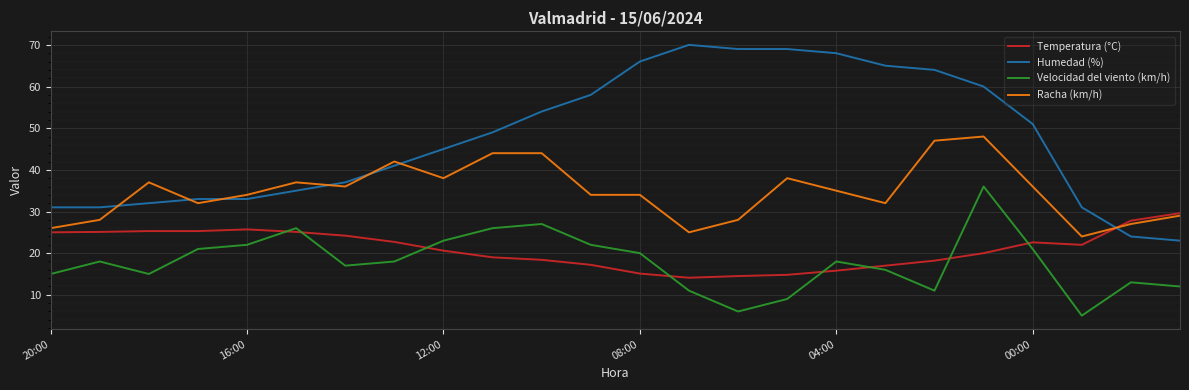

What is the sum of all Temperatura (°C) values?

505.1